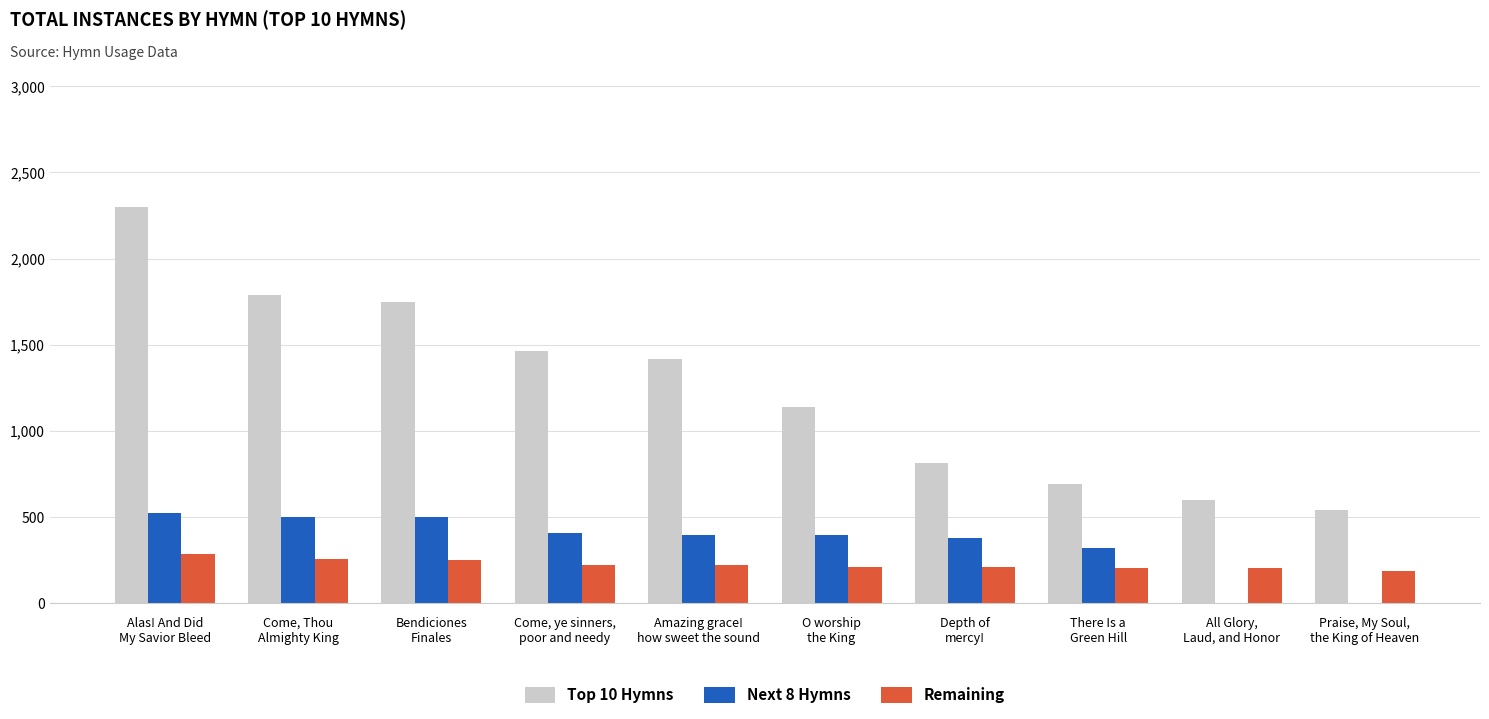

Which series has the largest total across all categories?

Top 10 Hymns